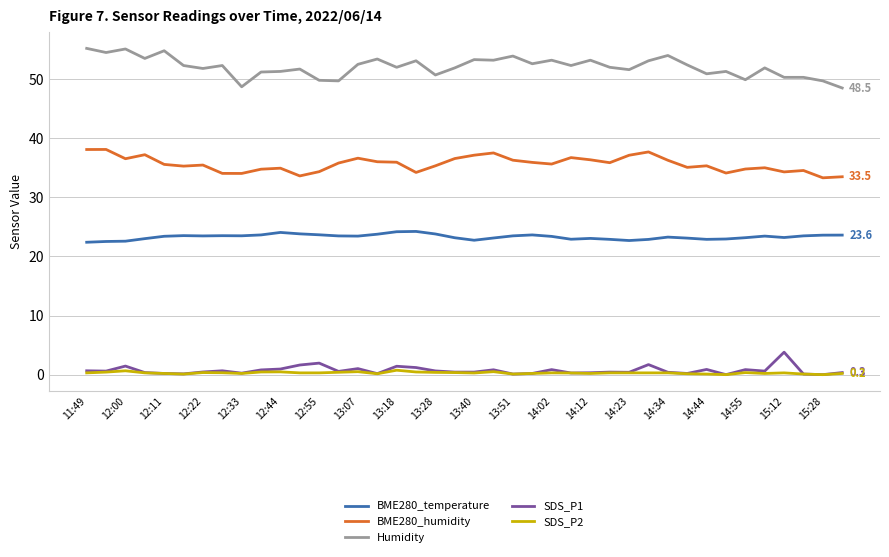

How many distinct data groups are displayed?

5